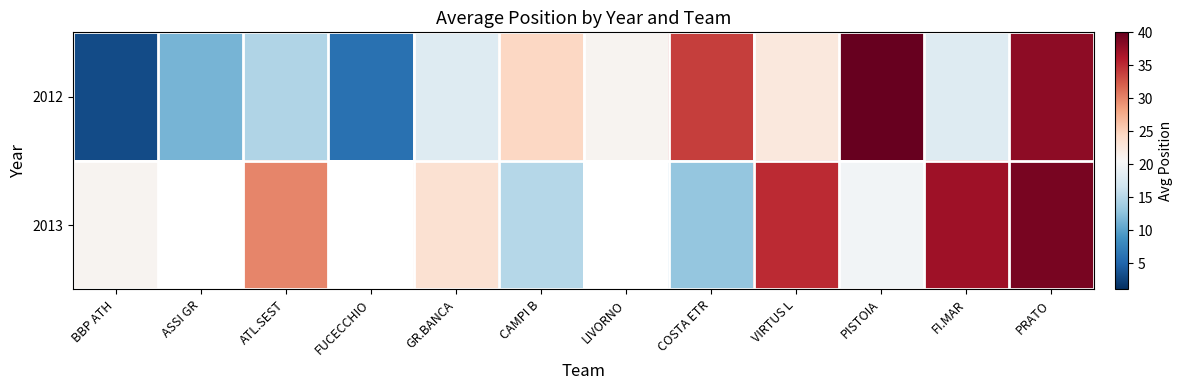

What is the difference between the highest and lowest values at CAMPI B?

9.5